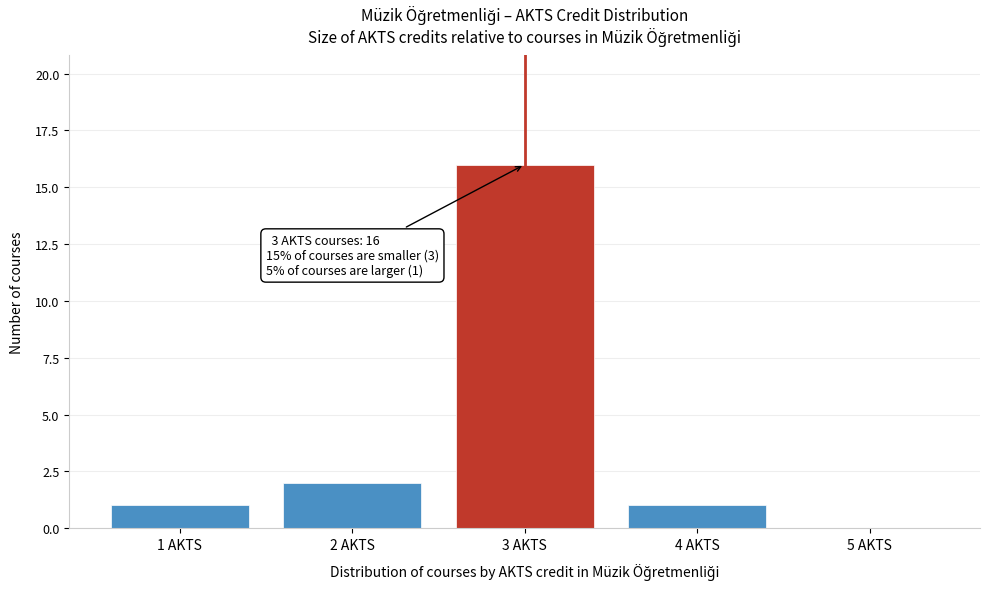

Which range on the x-axis has the tallest bar?

2.5 to 3.5